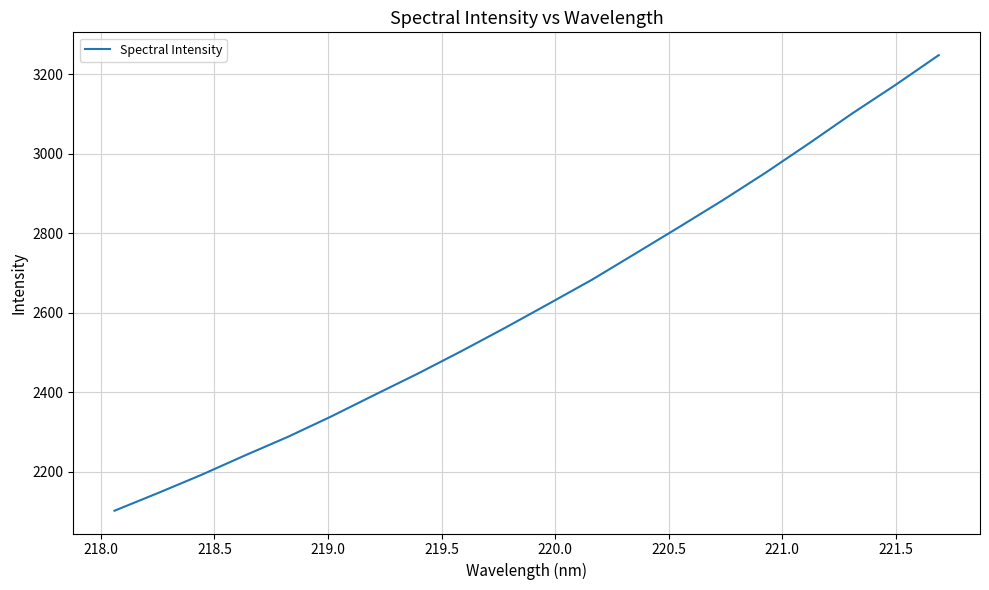

What is the difference between the maximum and minimum values?

1145.8